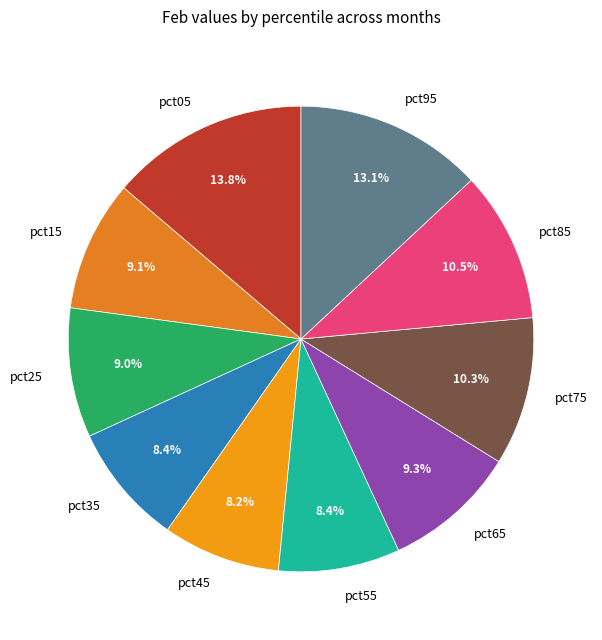

What is the ratio of the value at pct05 to the value at pct15?

1.5